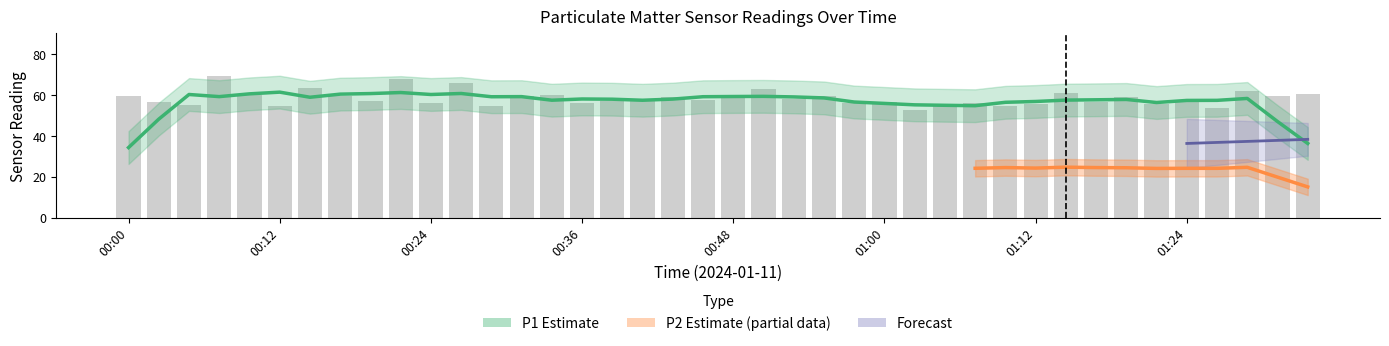

Between 00:07 and 01:03, which series saw the biggest shift?

P1